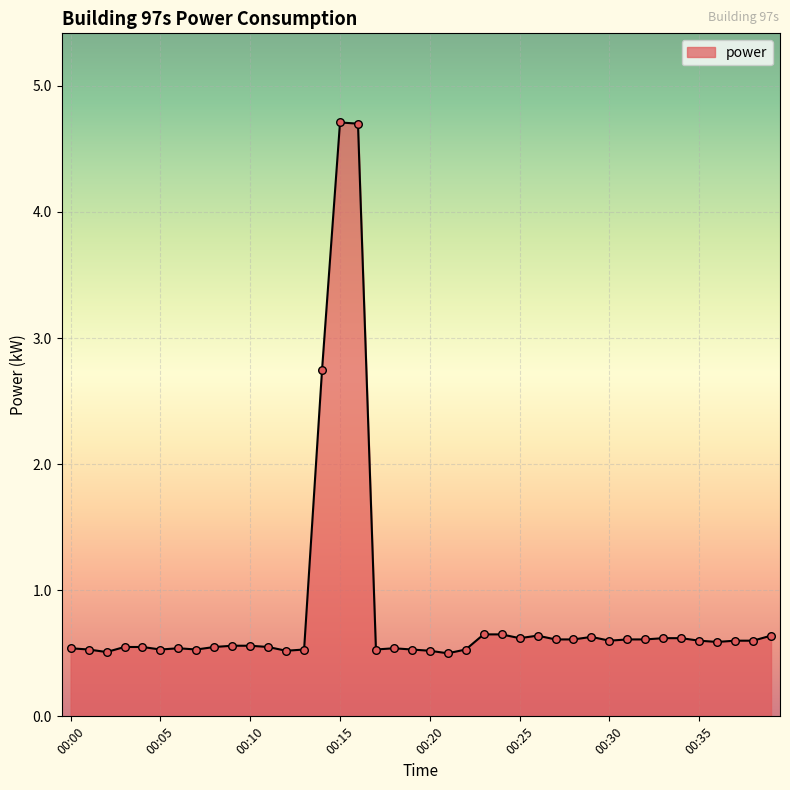

What is the maximum value shown in the chart?

4.7